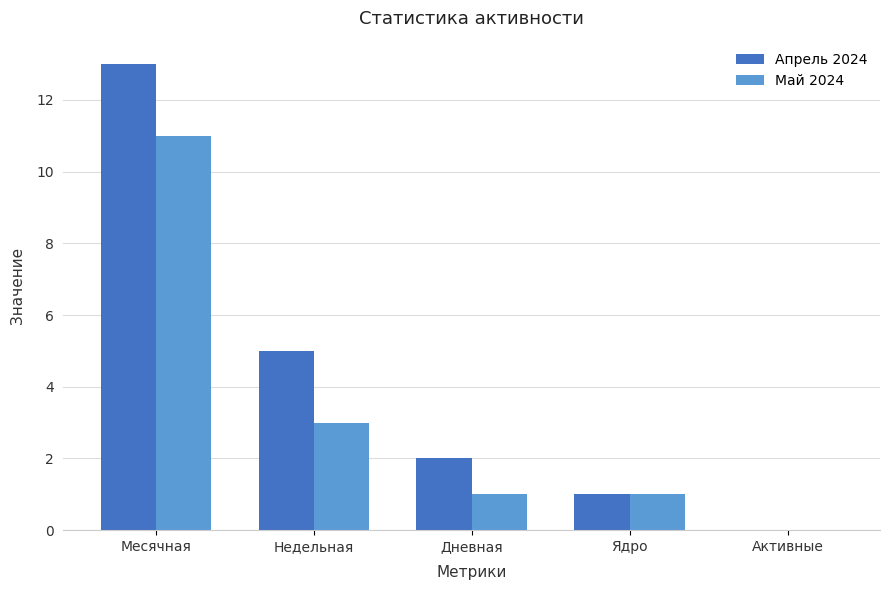

At which label does Май 2024 reach its peak?

Месячная